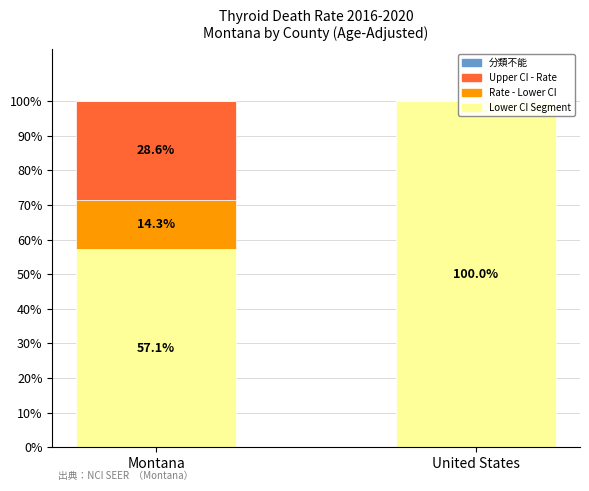

How many groups of bars are there?

2